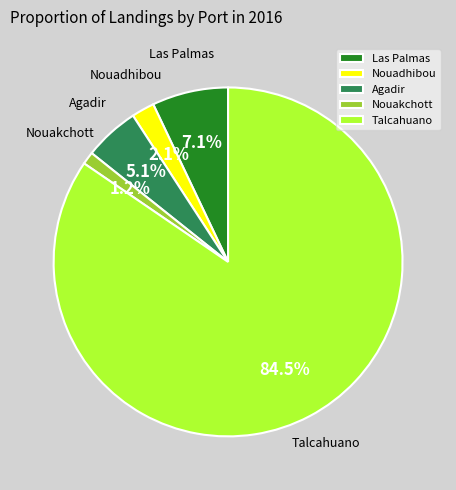

What is the majority slice?

Talcahuano